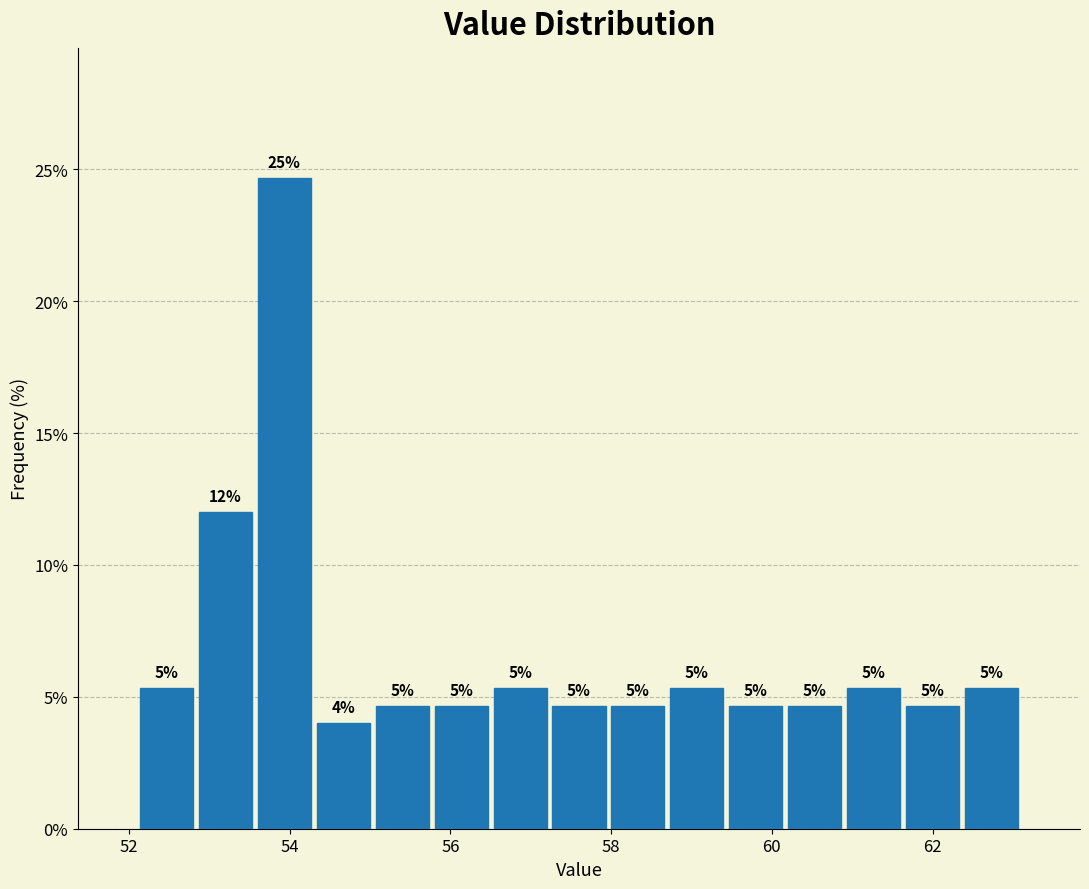

Around what value on the x-axis is the tallest bar? Give the approximate position of its centre, as read against the axis.

54.0